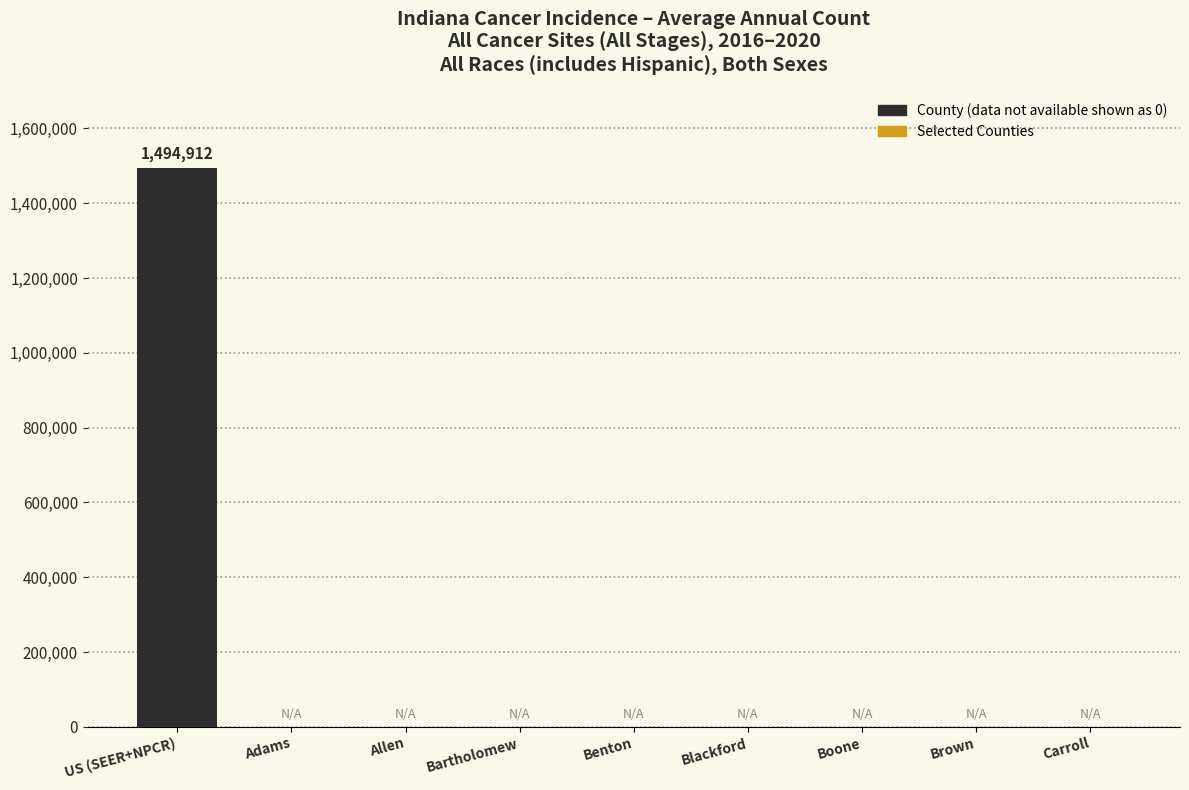

The chart shows a value of 0 at Brown. True or false?

True